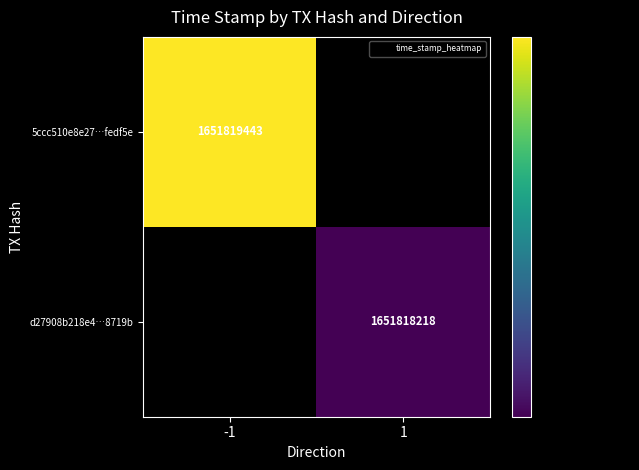

Reading left to right, transcribe all the data shown in this chart.

5ccc510e8e27801e034f268c1f48d8405fedf5e: -1	1651819443
d27908b218e4d6d3953606129f1af58f518719b: 1	1651818218